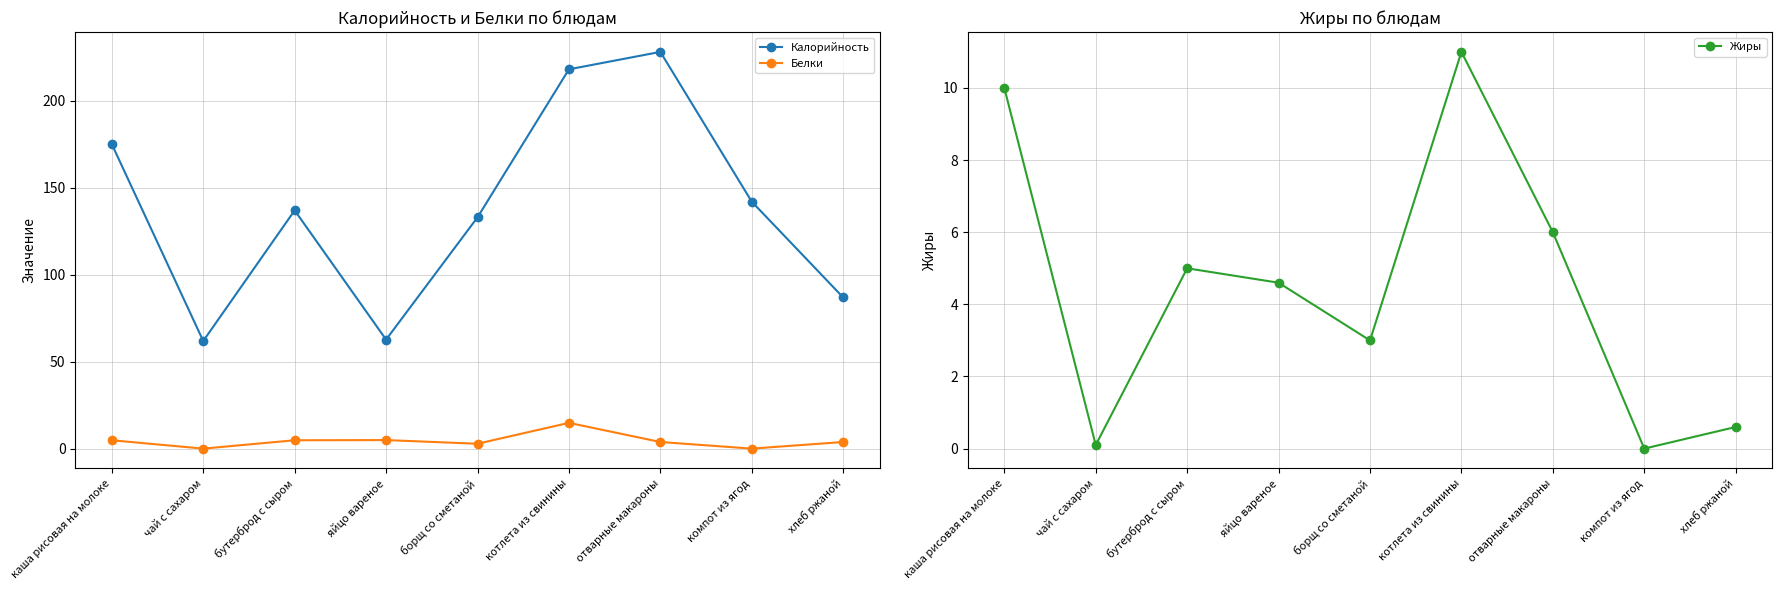

Read the Калорийность value at бутерброд с сыром.

137.0